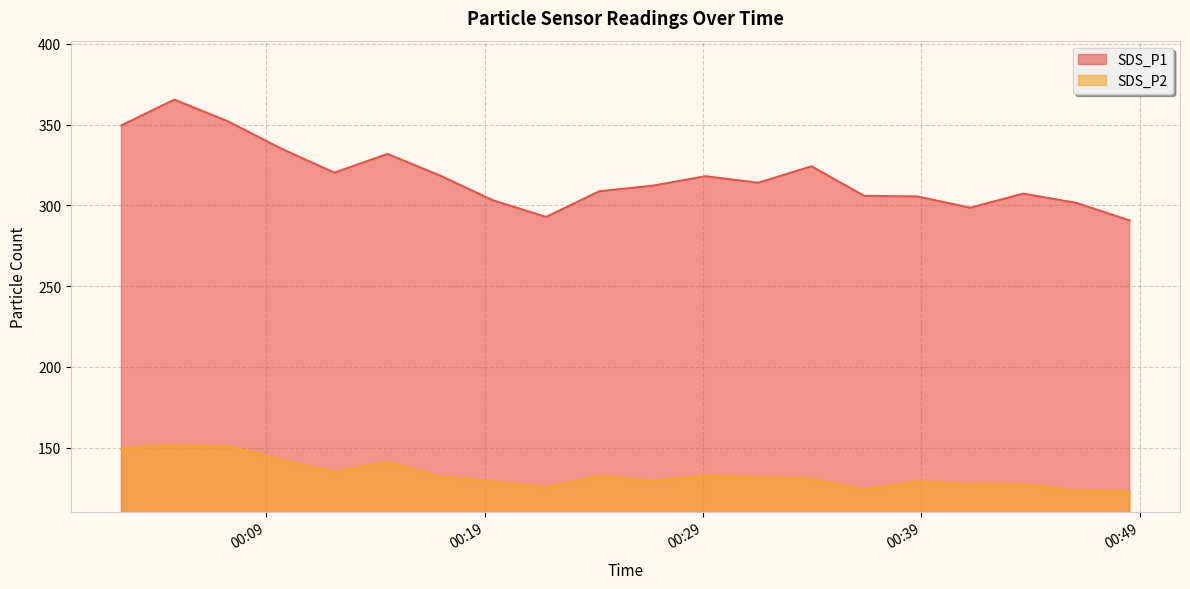

What is the value of the SDS_P2 point at the 11th from the left?

129.2